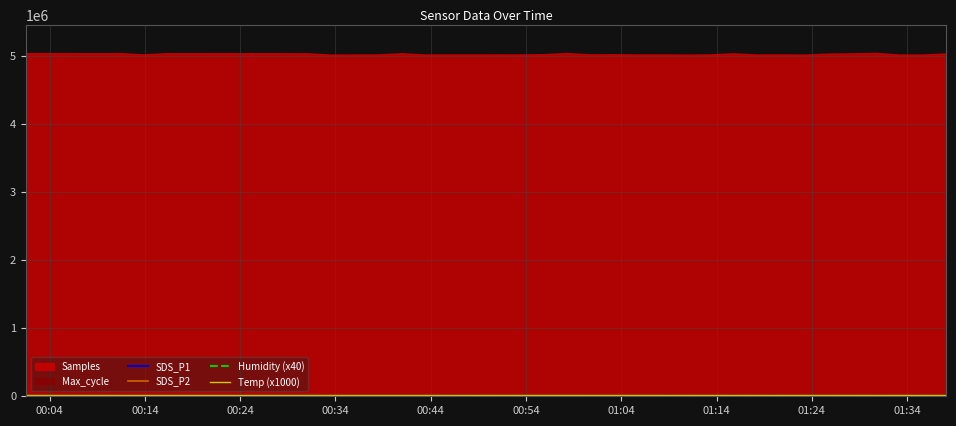

Which series has the largest range (max minus min)?

SDS_P1